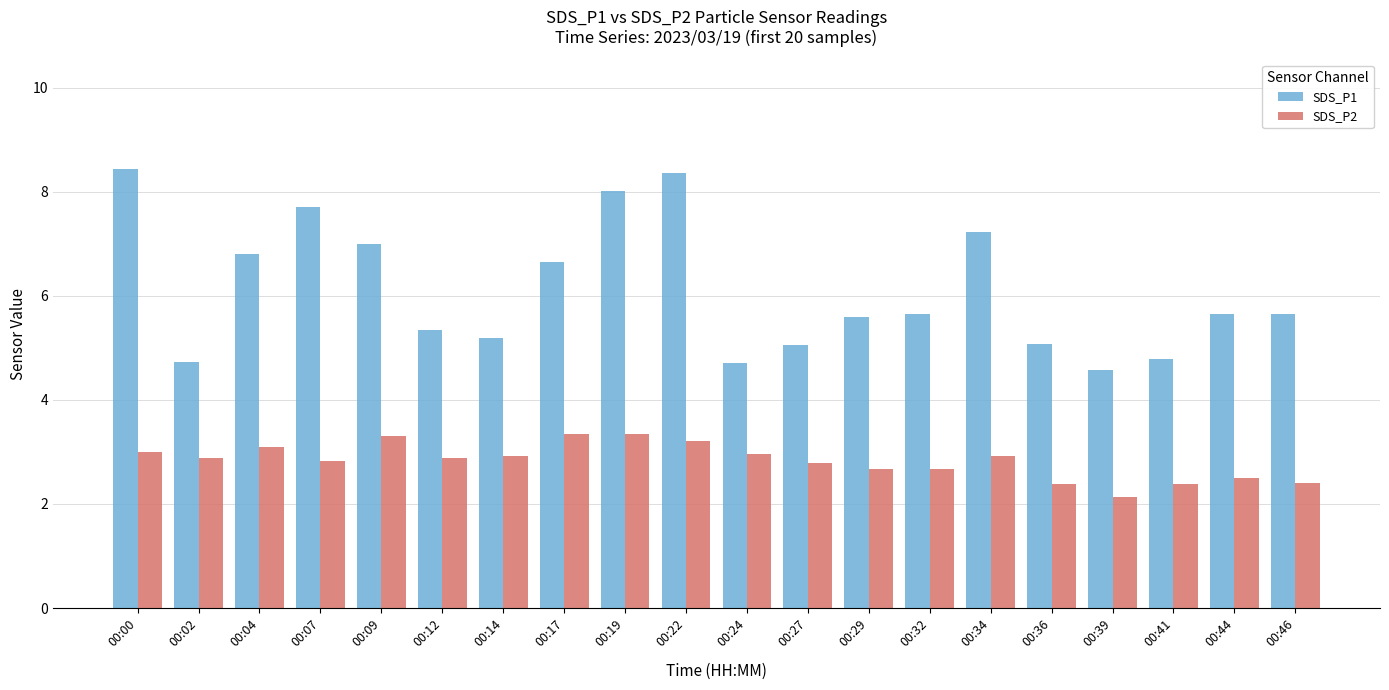

At which label is SDS_P2 closest to 2?

00:39